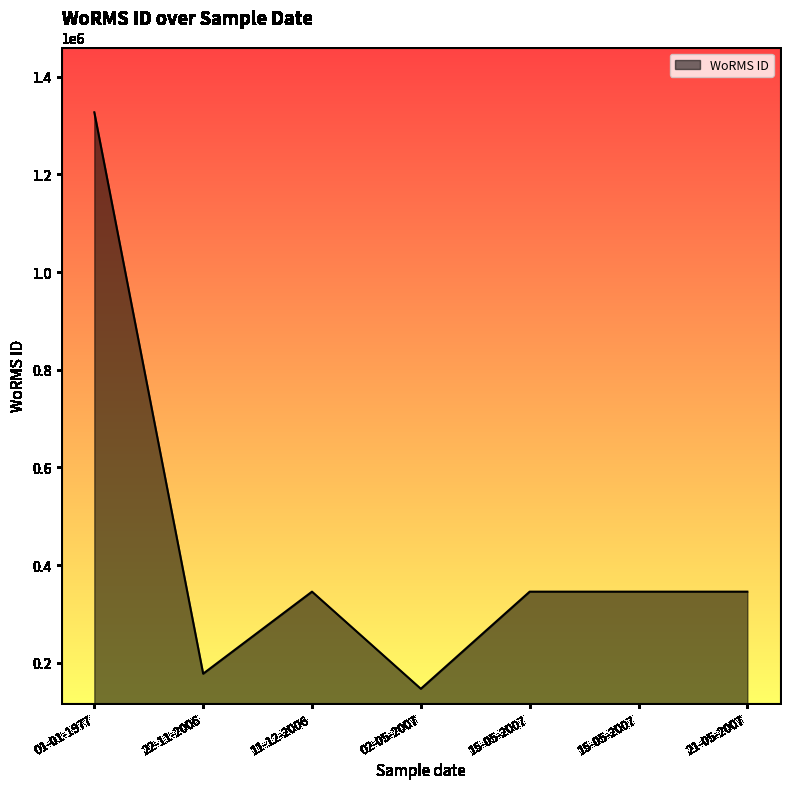

What is the sum of all values?

3033463